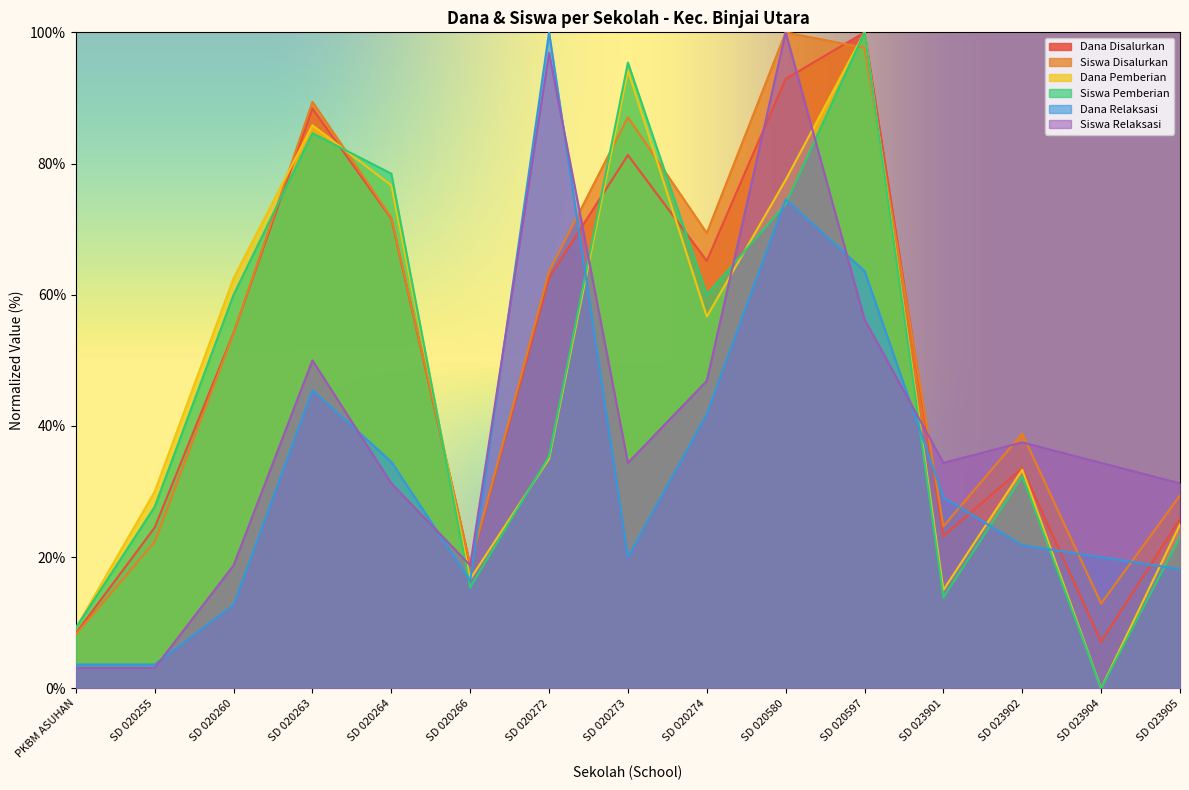

How many lines are shown in the chart?

6